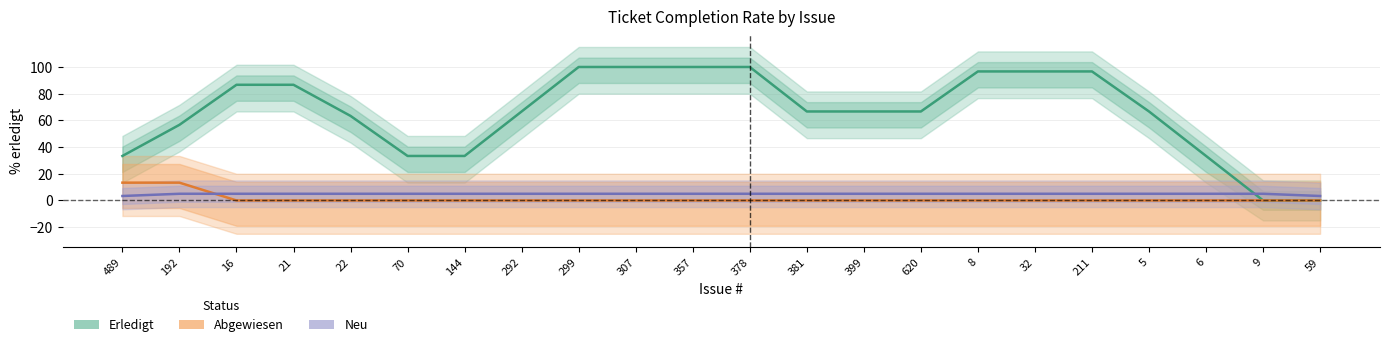

Rank the series by their maximum value, from highest to lowest.

Erledigt, Abgewiesen, Neu